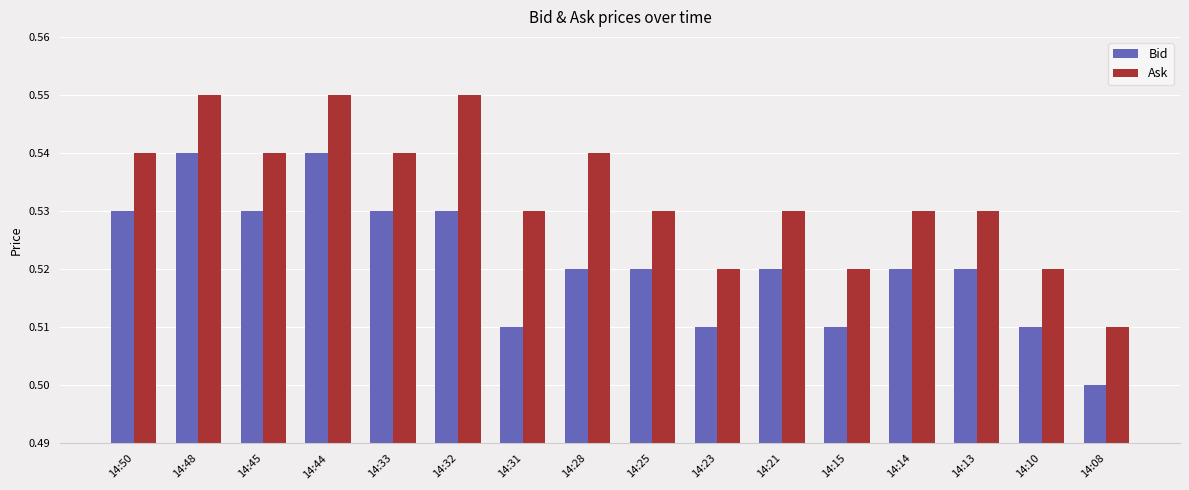

Is the value of Bid at 14:31 greater than the value of Ask at 14:31?

No